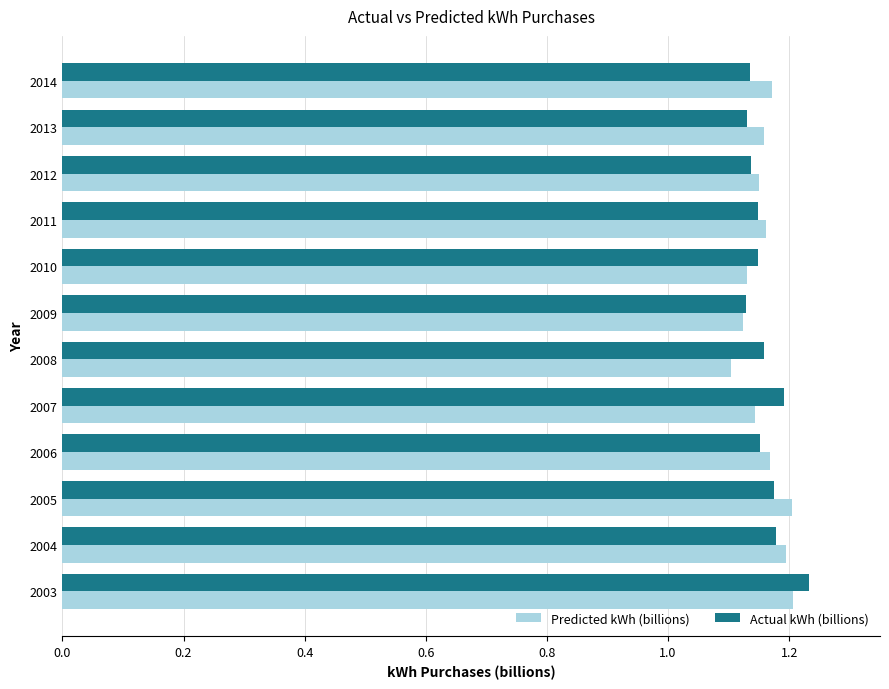

Is it true that Actual kWh (billions) equals 1.7 at 2008?

False